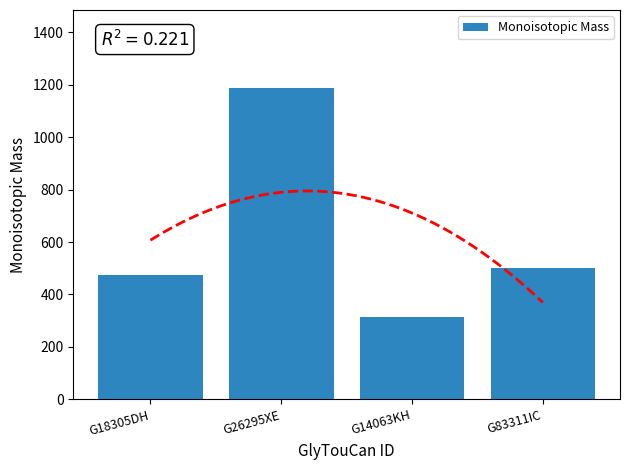

Reading left to right, transcribe all the data shown in this chart.

G18305DH=474.2	G26295XE=1188.4	G14063KH=312.1	G83311IC=502.1